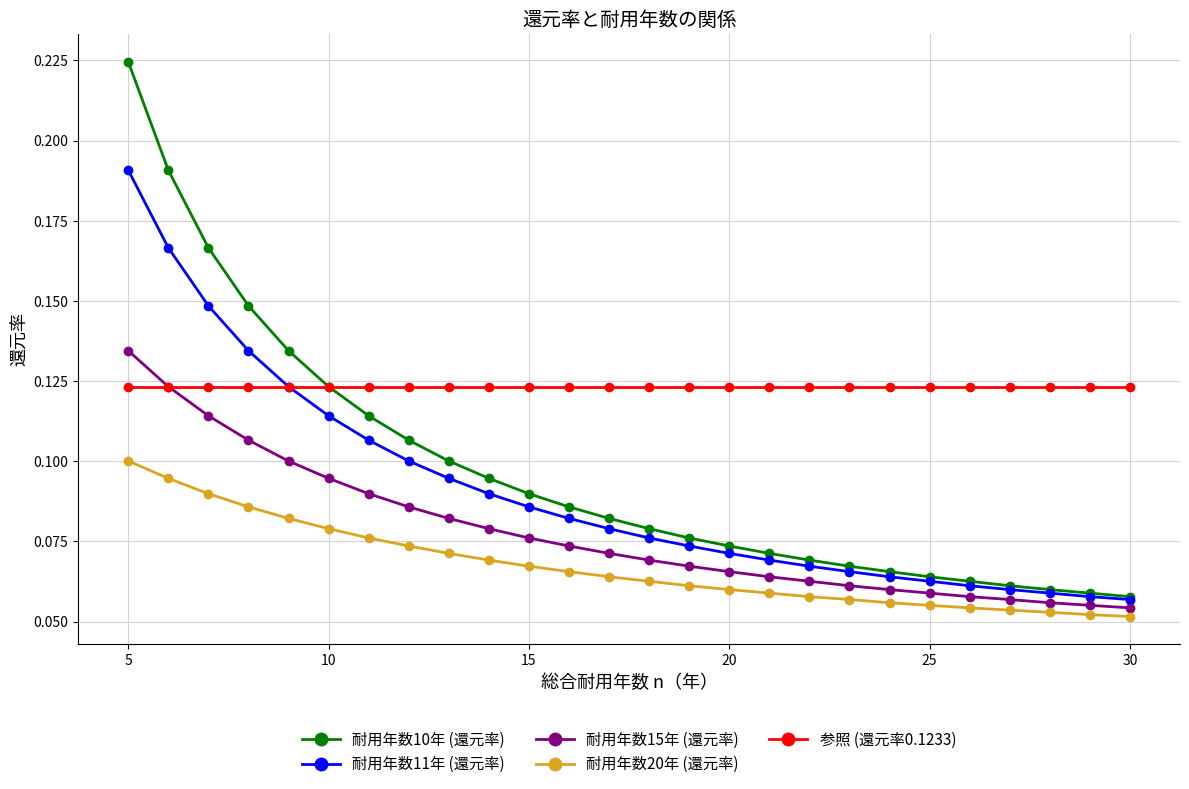

True or false: 耐用年数15年 (還元率) and 耐用年数10年 (還元率) intersect in this chart.

False